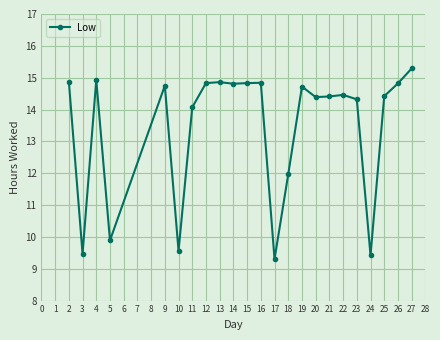

True or false: there are more than 1 points higher than both neighbors.

True